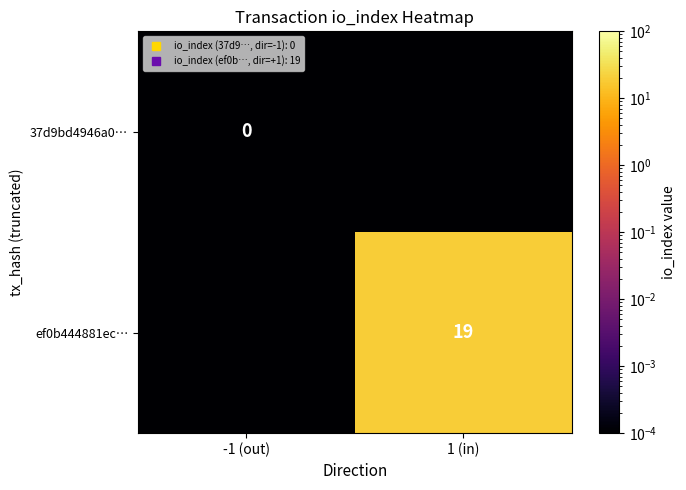

The 37d9bd4946a0… series shows 0.0 at -1 (out). True or false?

True